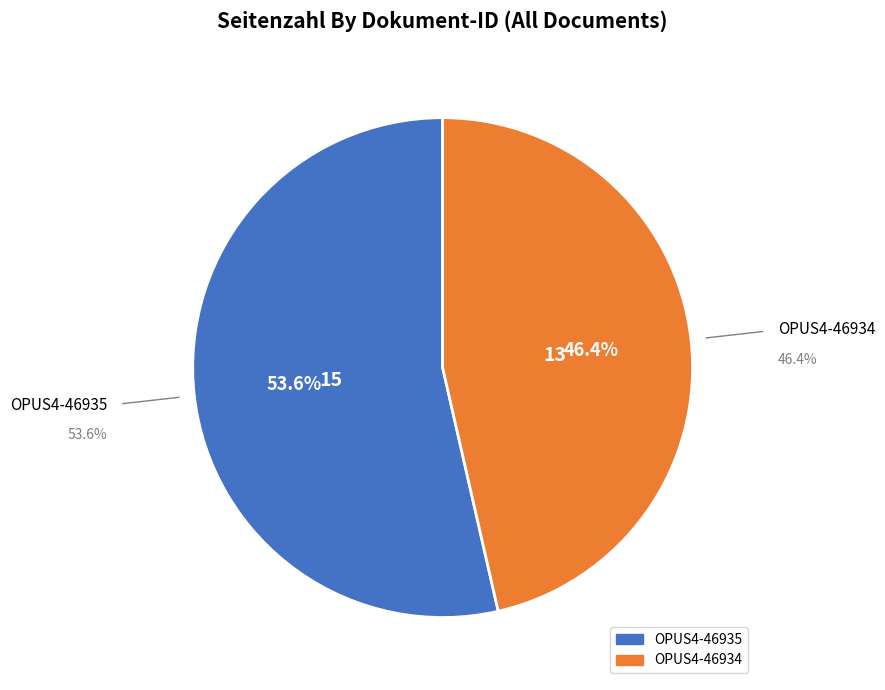

True or false: OPUS4-46935 accounts for 54% of the total.

True